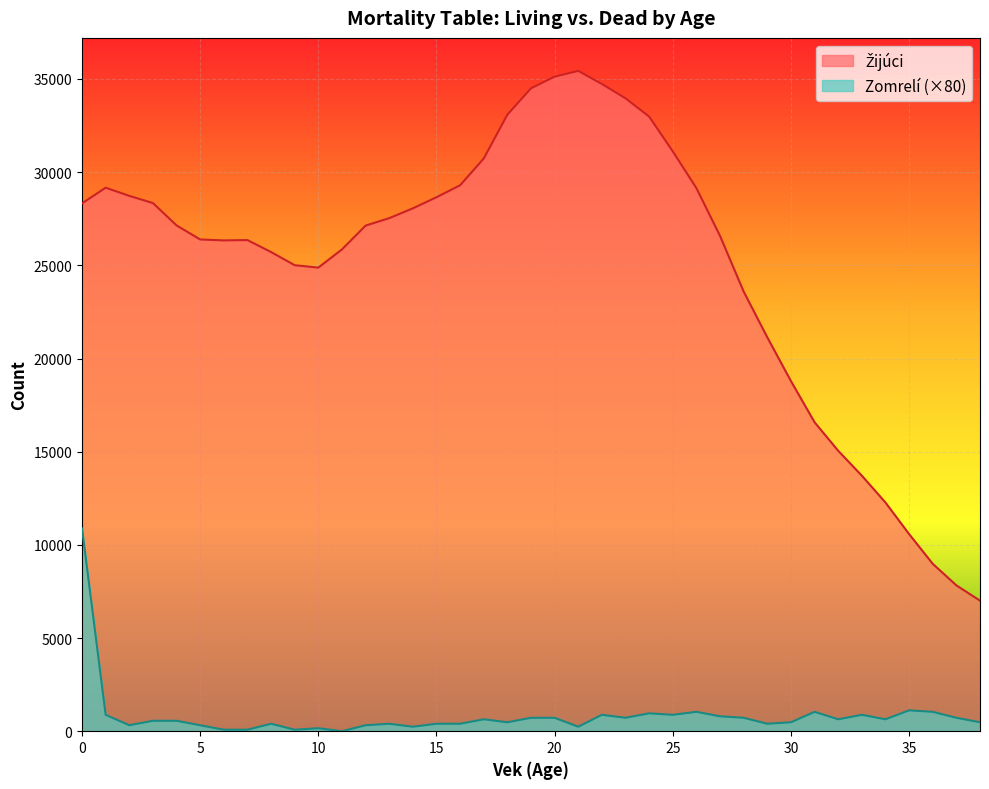

True or false: Zomrelí and Žijúci intersect in this chart.

False